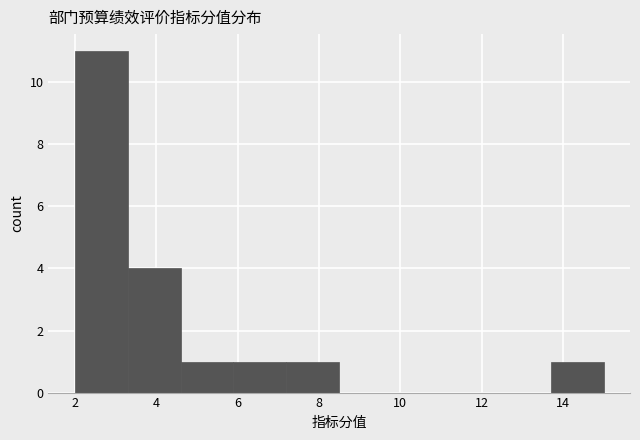

What is the height of the bar covering 5.9 to 7.2 on the x-axis? Neither the bar edges nor the heights are printed on the chart, so give them approximately, as read against the axes.

1